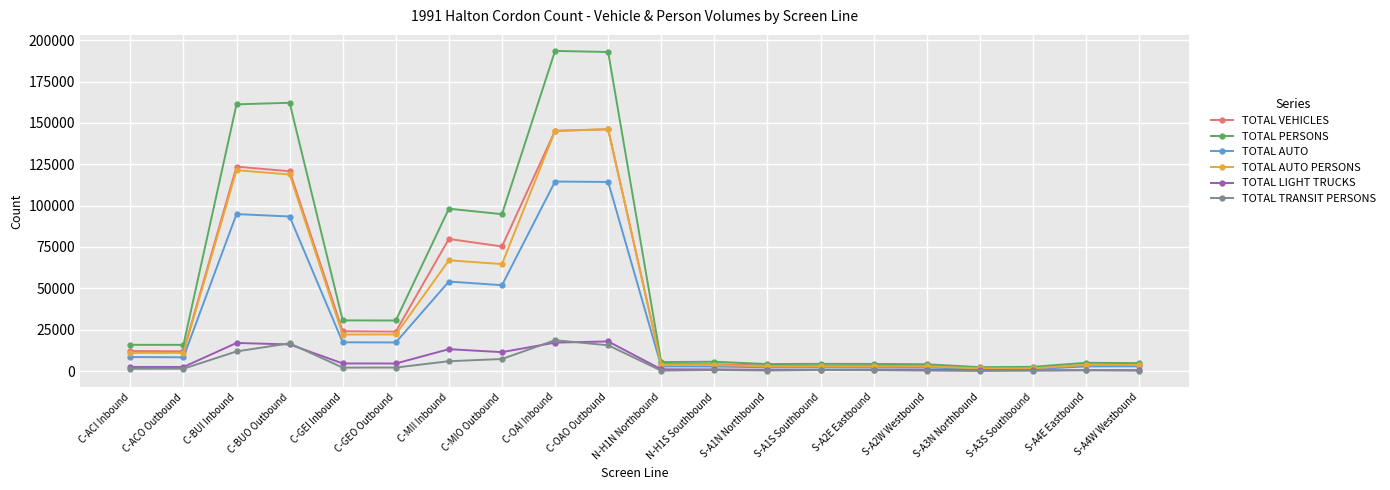

Is the value of TOTAL VEHICLES at S-A4E Eastbound greater than the value of TOTAL PERSONS at N-H1S Southbound?

No